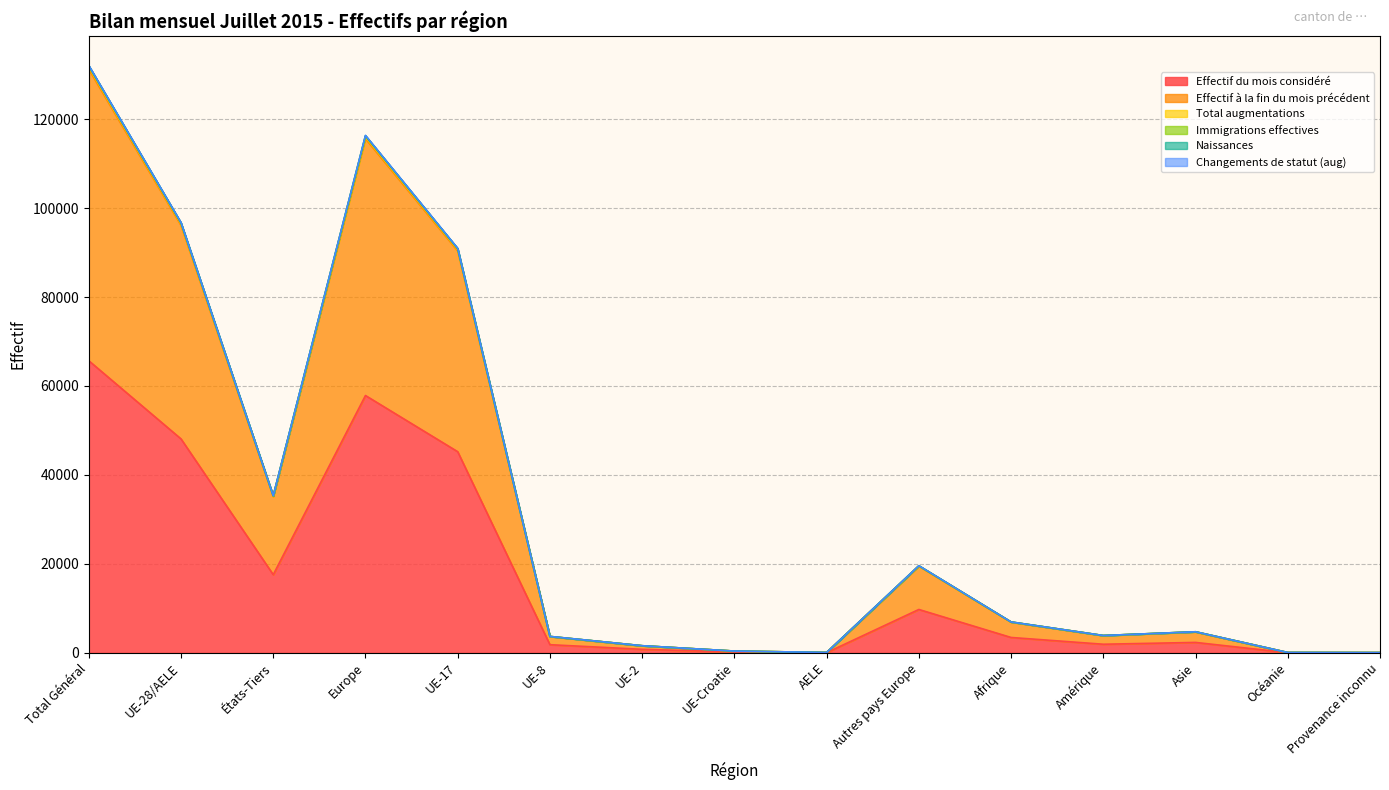

The value of Effectif du mois considéré at Autres pays Europe is 3841. True or false?

False